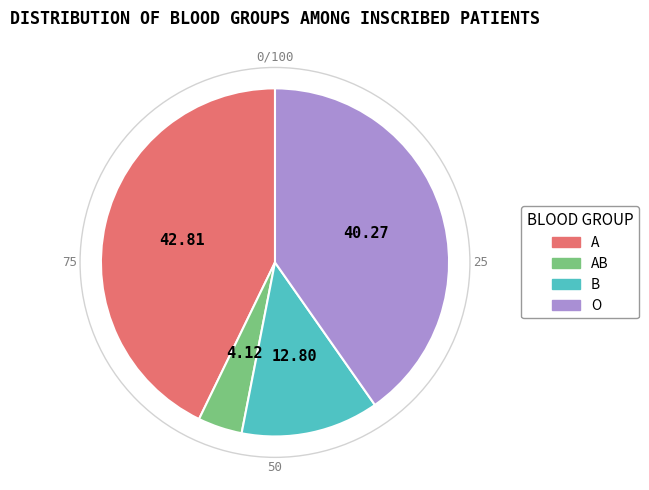

Is there any slice that represents more than half of the pie?

No